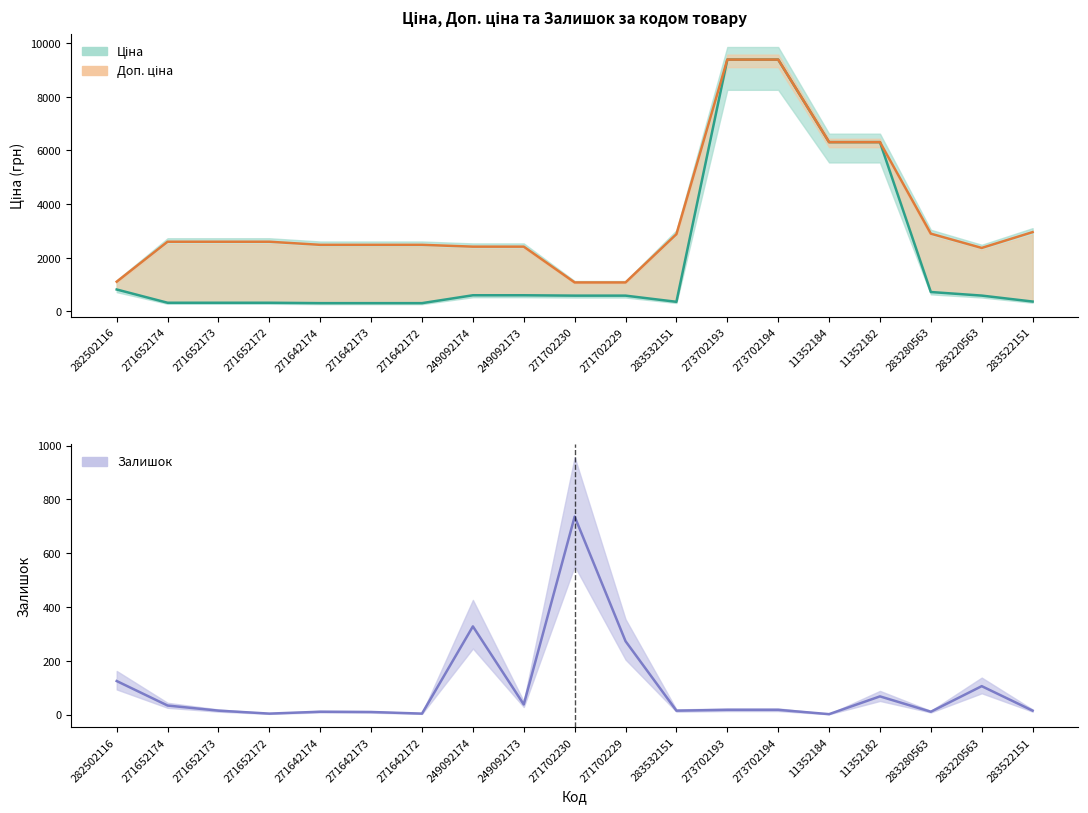

List the series in order of their peak value, highest first.

Ціна, Доп. ціна, Залишок